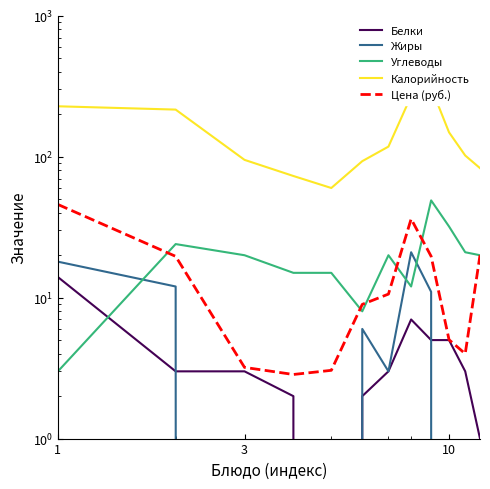

Which has a higher value, 10 or 3?

10